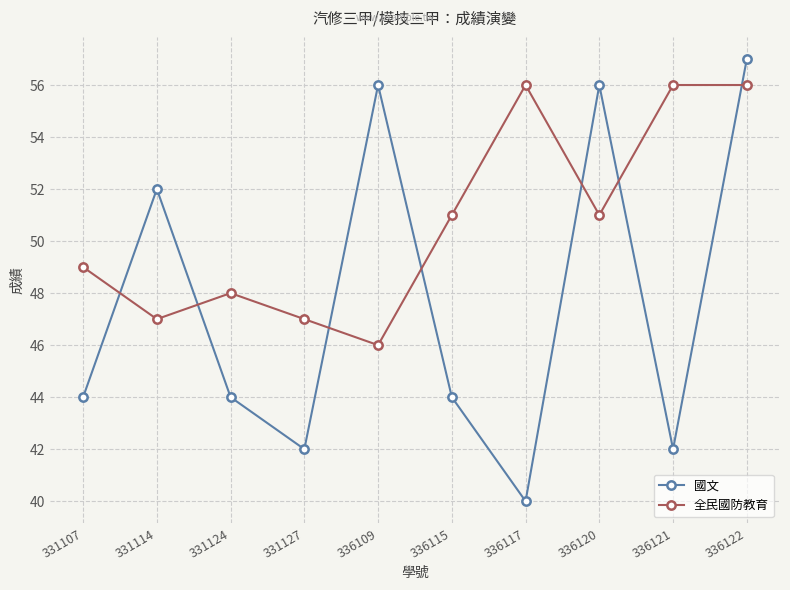

What is the value of the 全民國防教育 point at the 4th from the left?

47